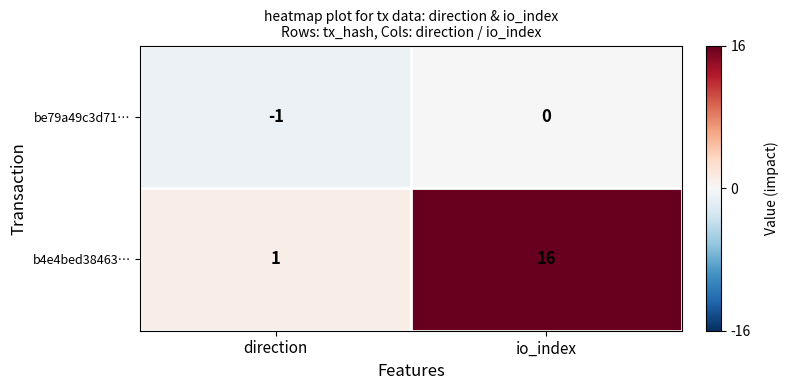

What is the sum of the b4e4bed38463… values at io_index and direction?

17